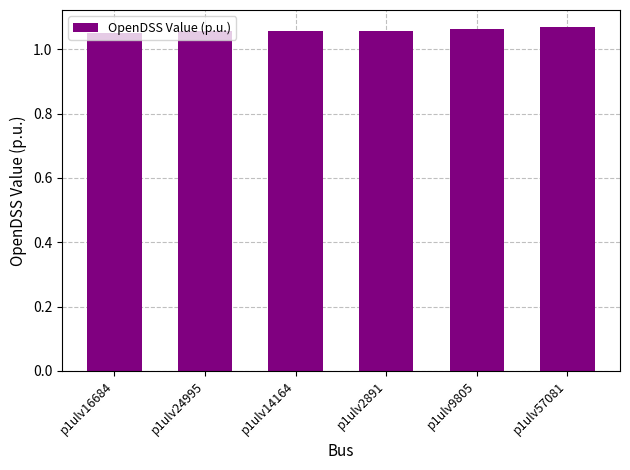

The chart shows a value of 0.3 at p1ulv14164. True or false?

False